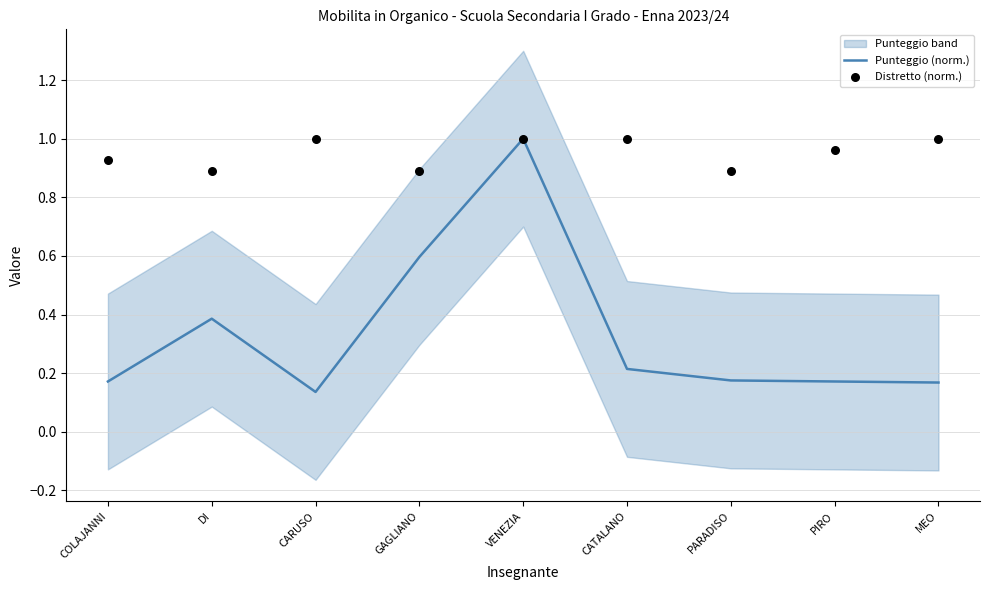

At how many categories does at least one series exceed 0?

9